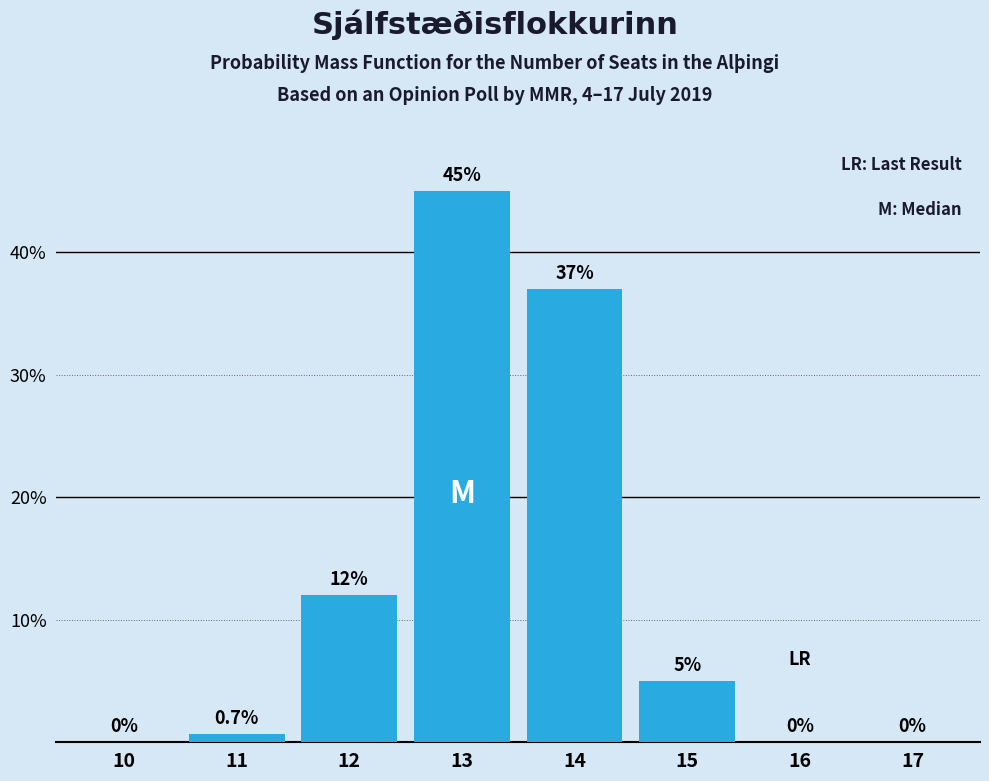

The value at 15 is 1.9. True or false?

False